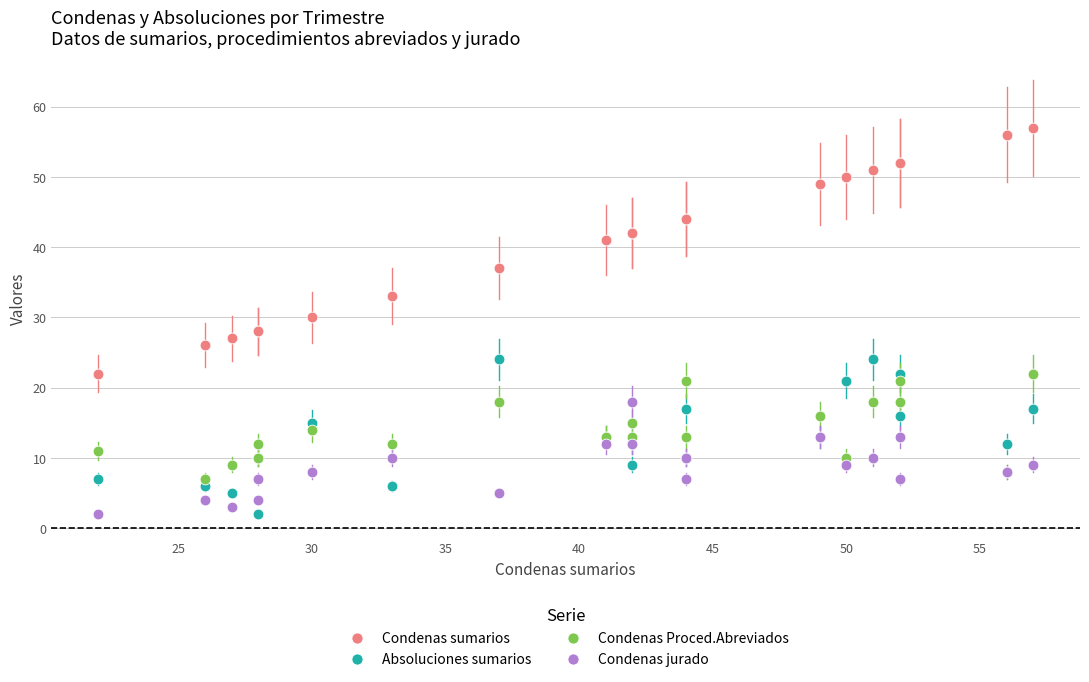

Which series has the largest Y range (max minus min)?

Condenas sumarios